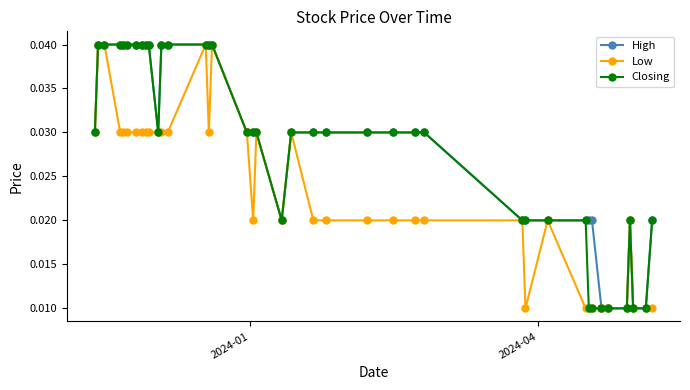

What is the sum of all Low values?

0.9